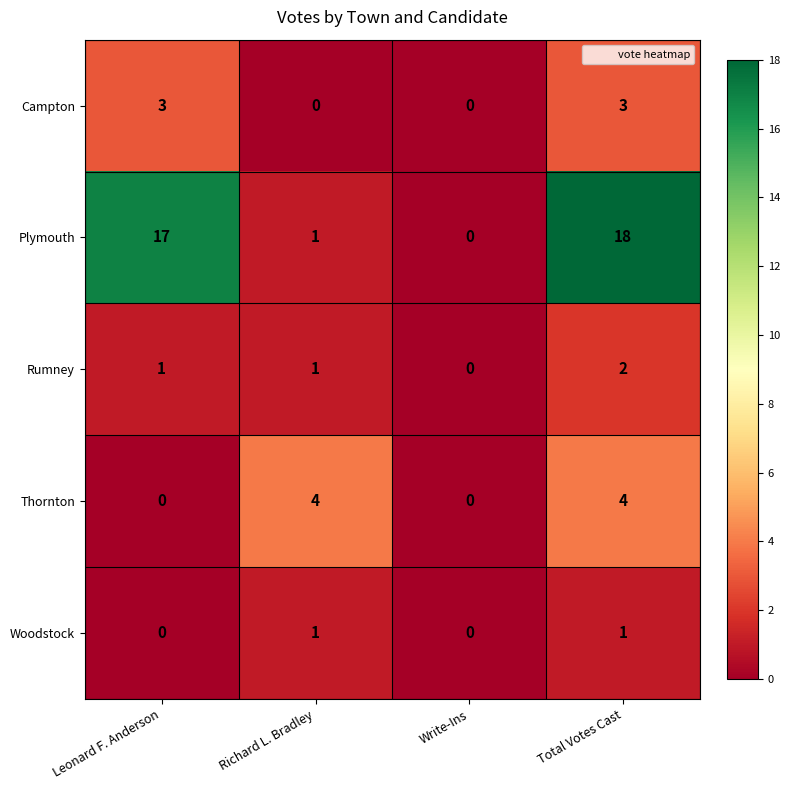

Rank the series at Total Votes Cast from lowest to highest value.

Woodstock, Rumney, Campton, Thornton, Plymouth